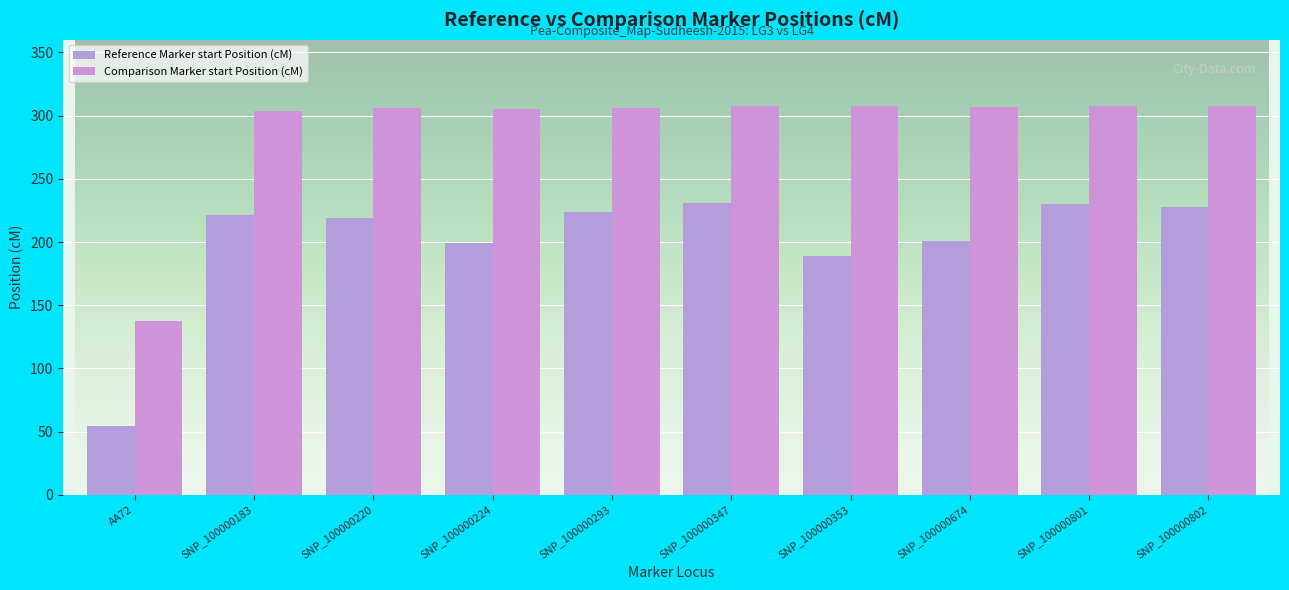

Rank the series at SNP_100000183 from lowest to highest value.

Reference Marker start Position (cM), Comparison Marker start Position (cM)